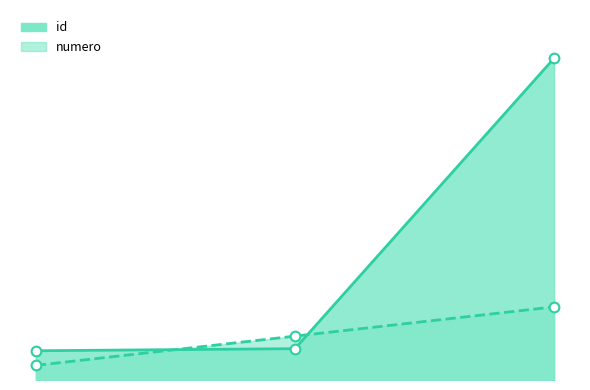

How many values in the id series exceed 10?

2